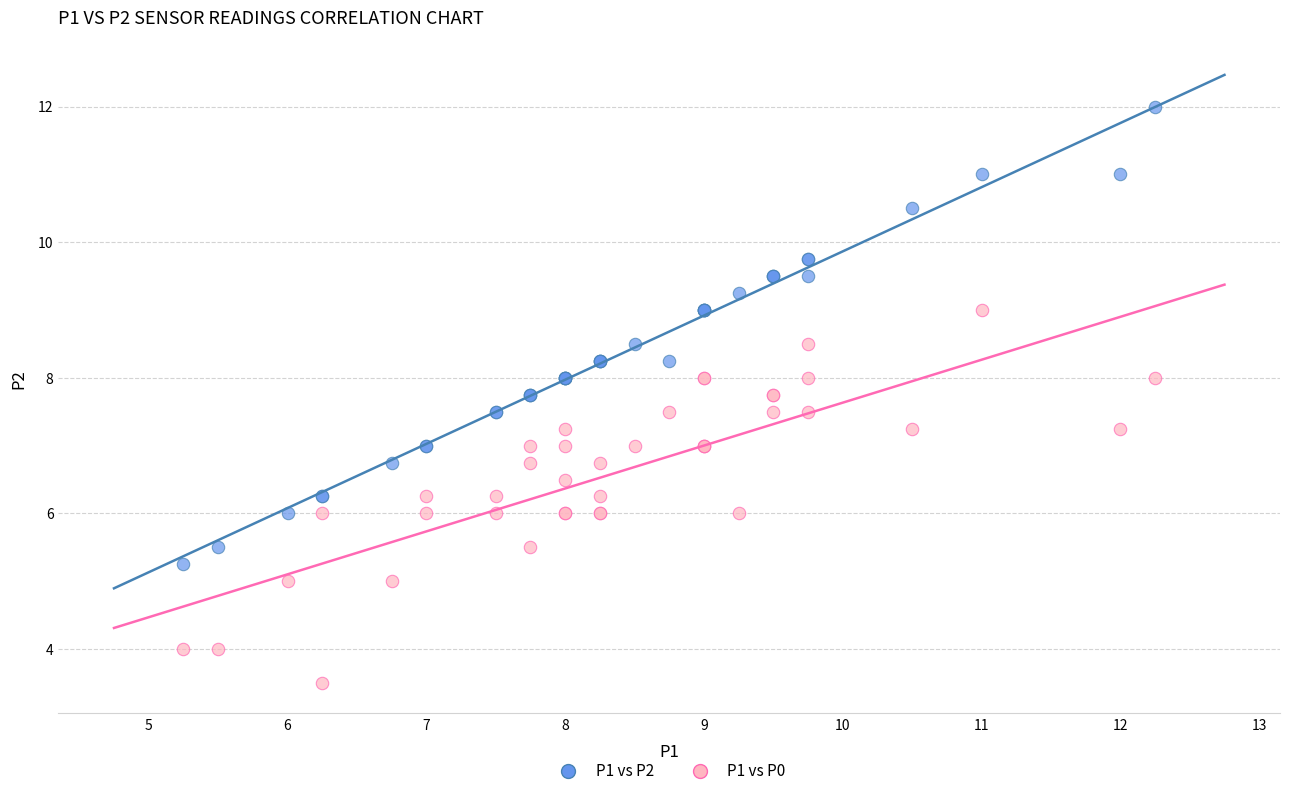

Which series contains the highest Y value?

P1 vs P2